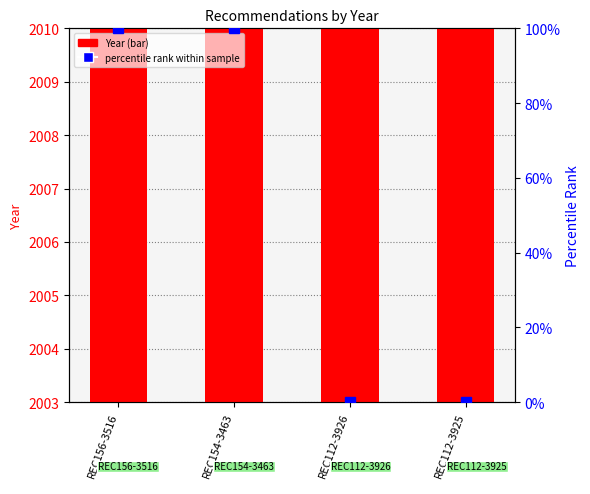

Rank the series by their maximum value, from lowest to highest.

percentile rank within sample, Year